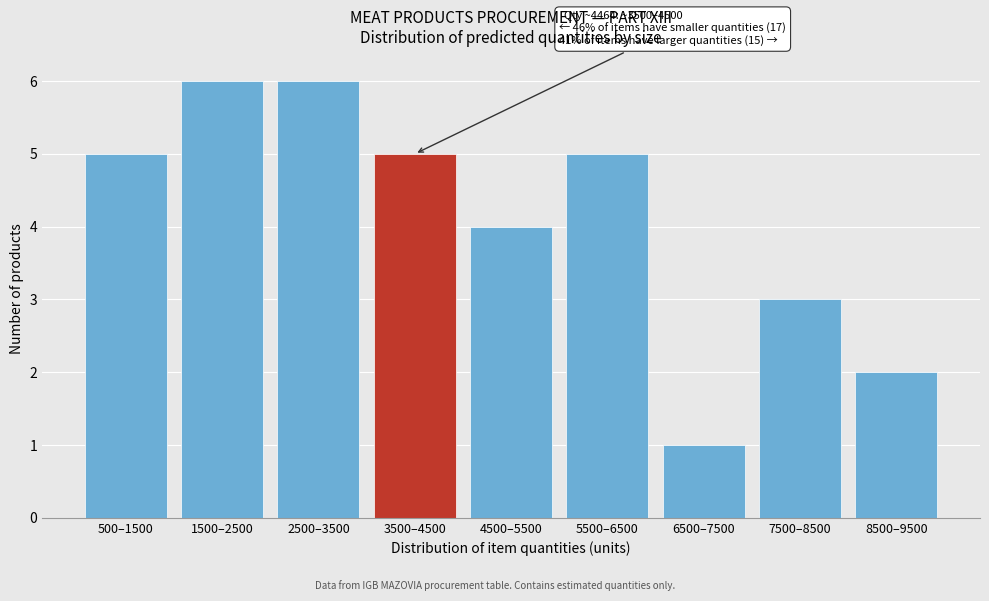

Reading left to right, list all the values displayed in this chart.

500–1500=5	1500–2500=6	2500–3500=6	3500–4500=5	4500–5500=4	5500–6500=5	6500–7500=1	7500–8500=3	8500–9500=2